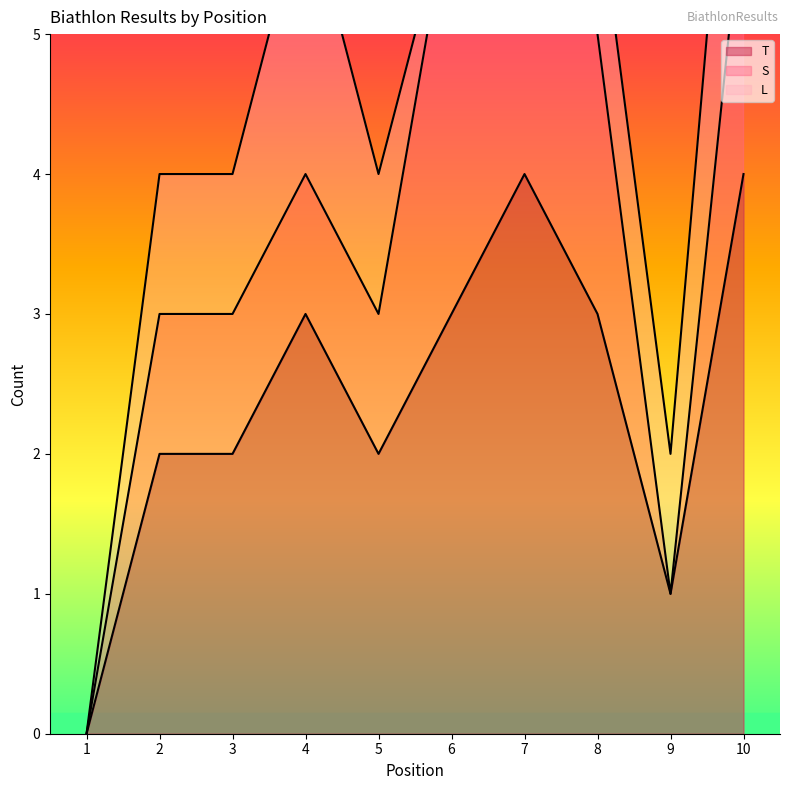

What is the total value across all series at 9?

2